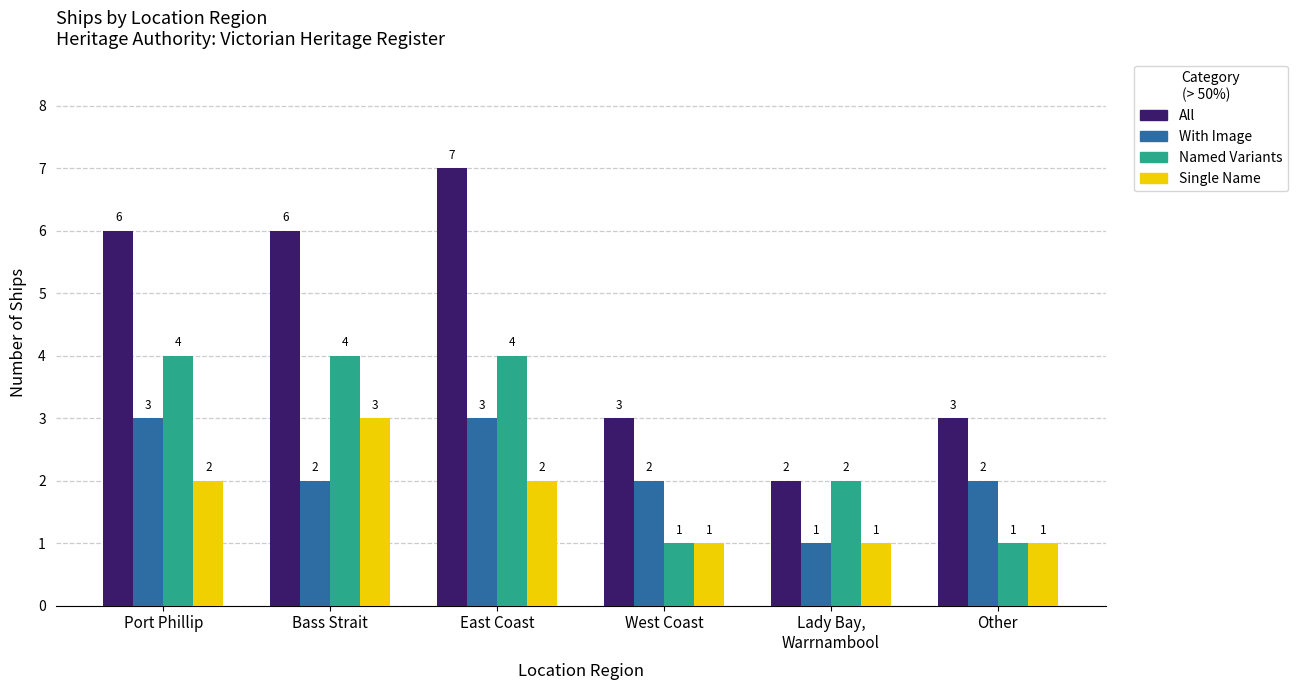

How many bars are there in total?

24